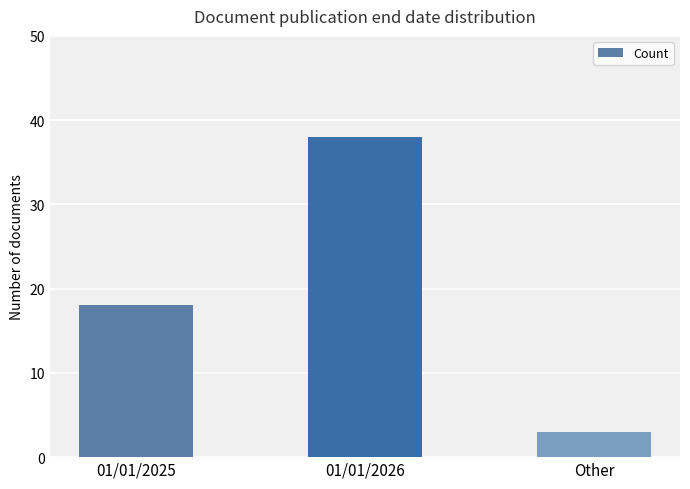

Reading left to right, transcribe all the data shown in this chart.

01/01/2025=18	01/01/2026=38	Other=3